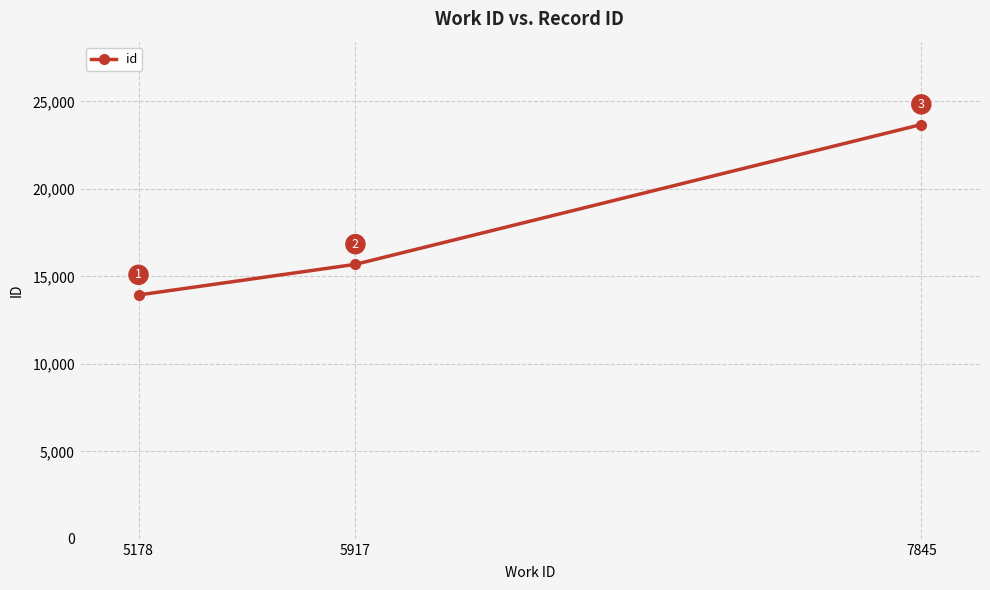

What is the change in value from 5178 to 5917?

+1752